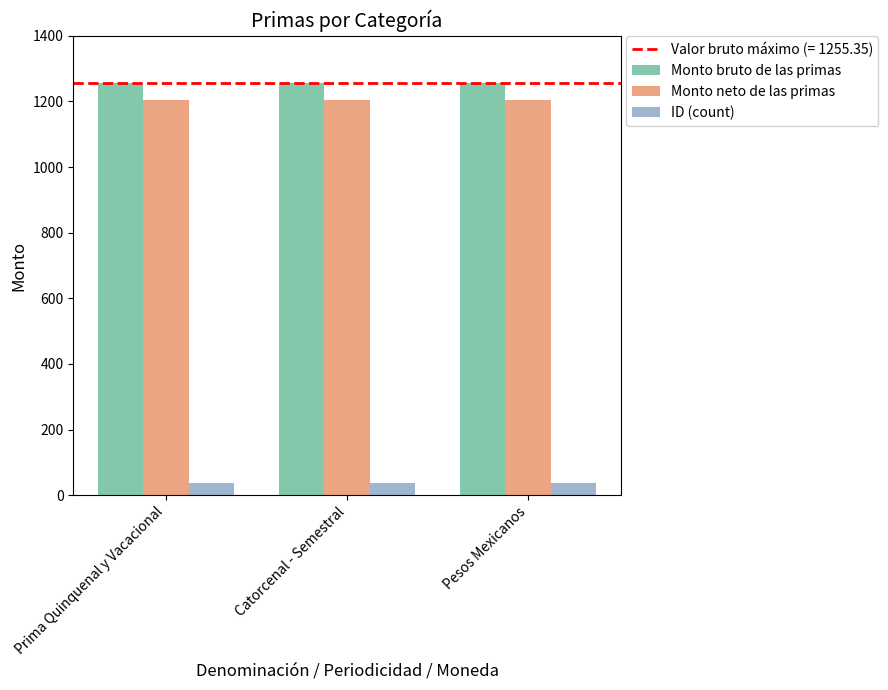

What is the sum of the Monto bruto de las primas values at Pesos Mexicanos and Prima Quinquenal y Vacacional?

2510.7